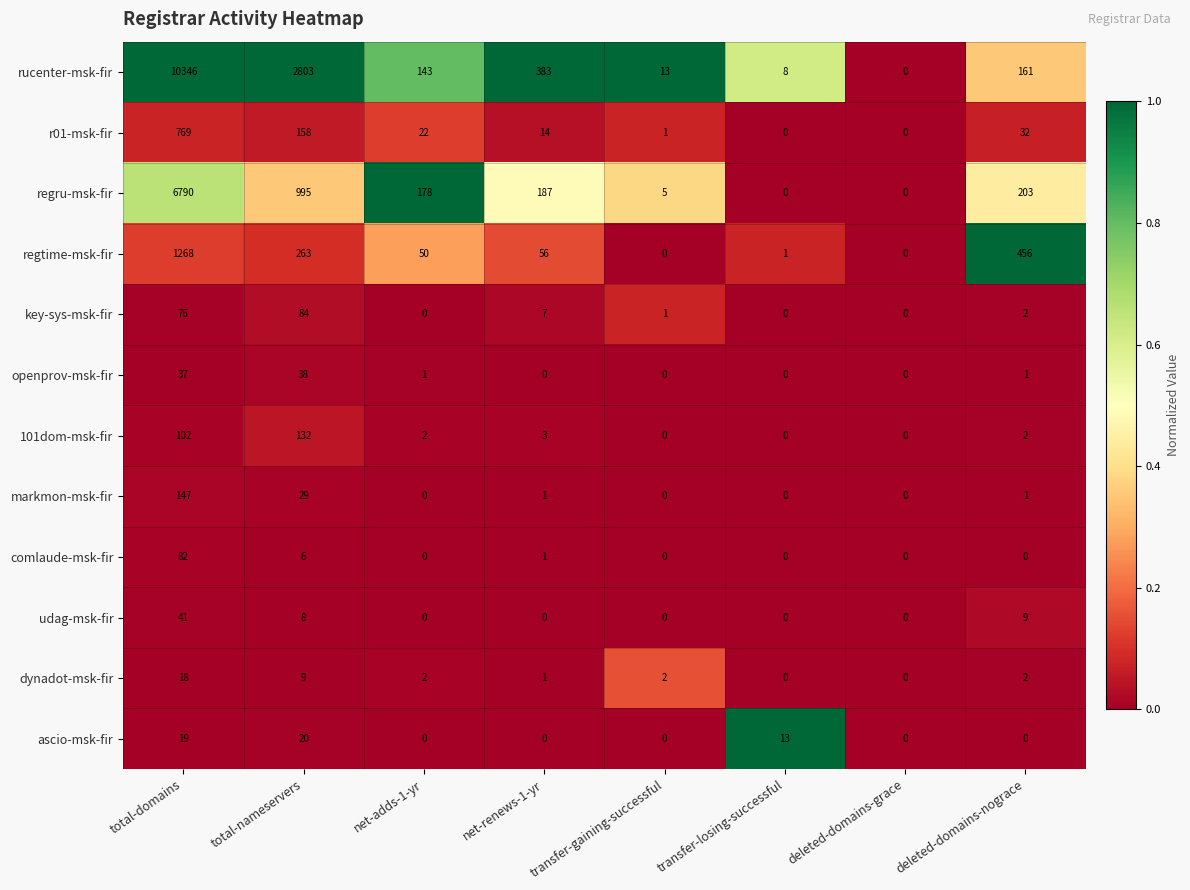

Which label corresponds to the largest value in the chart?

total-domains